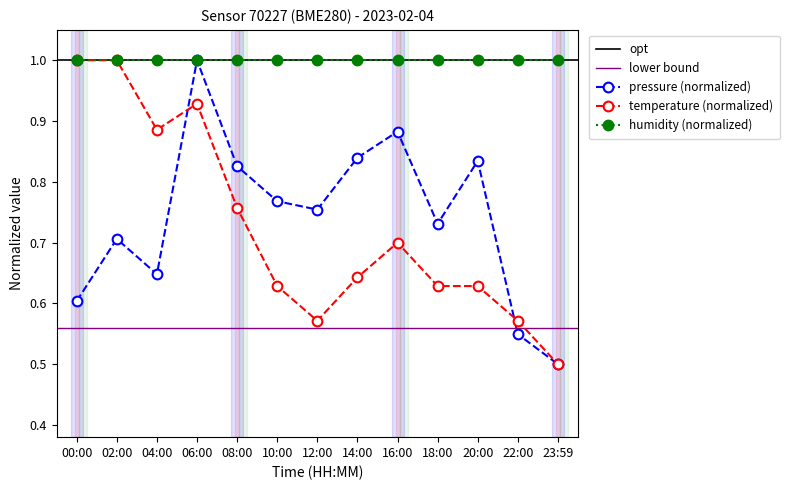

In pressure, how many points are lower than both neighbors (excluding endpoints)?

3